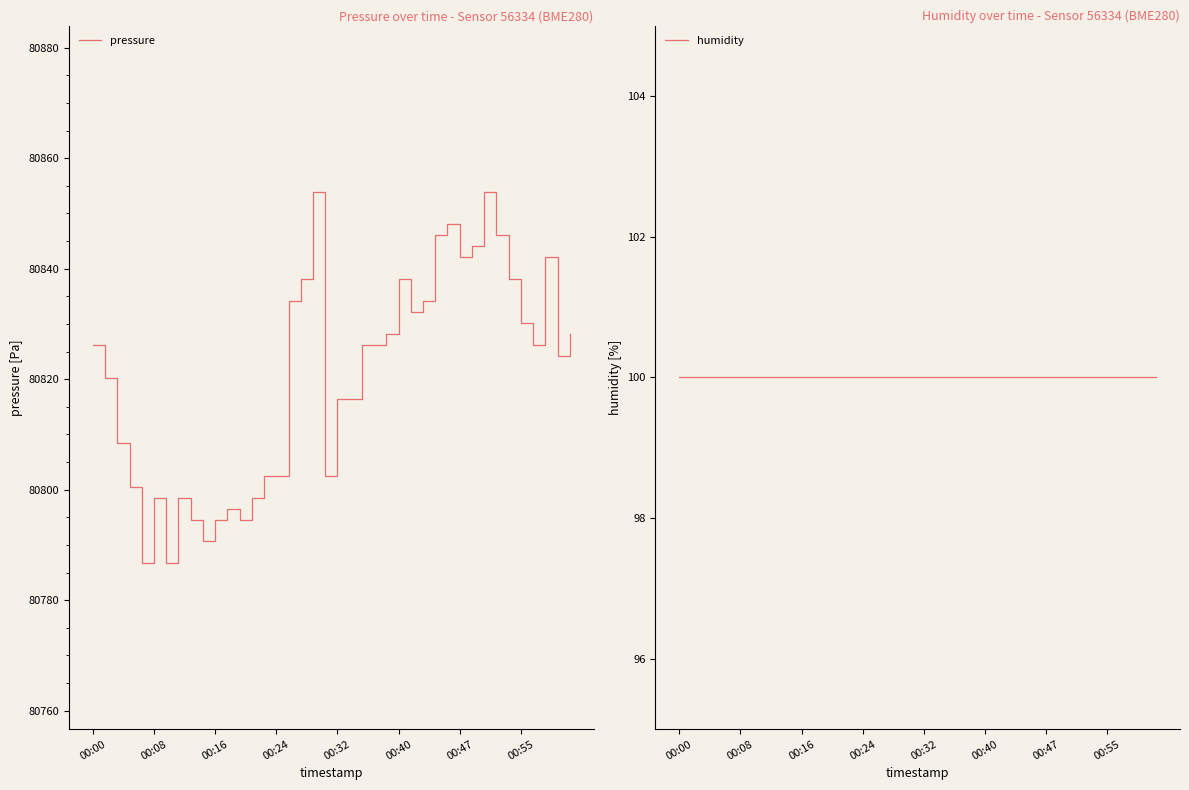

What is the total value across all series at 00:24?

80902.5